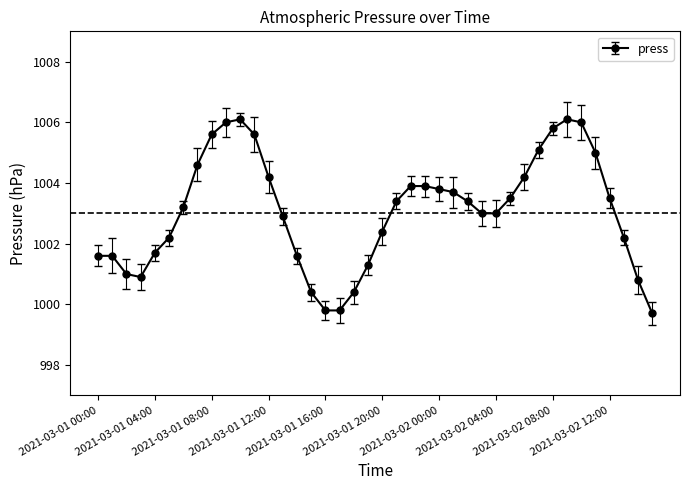

What is the value of the 5th point from the left?

1001.7